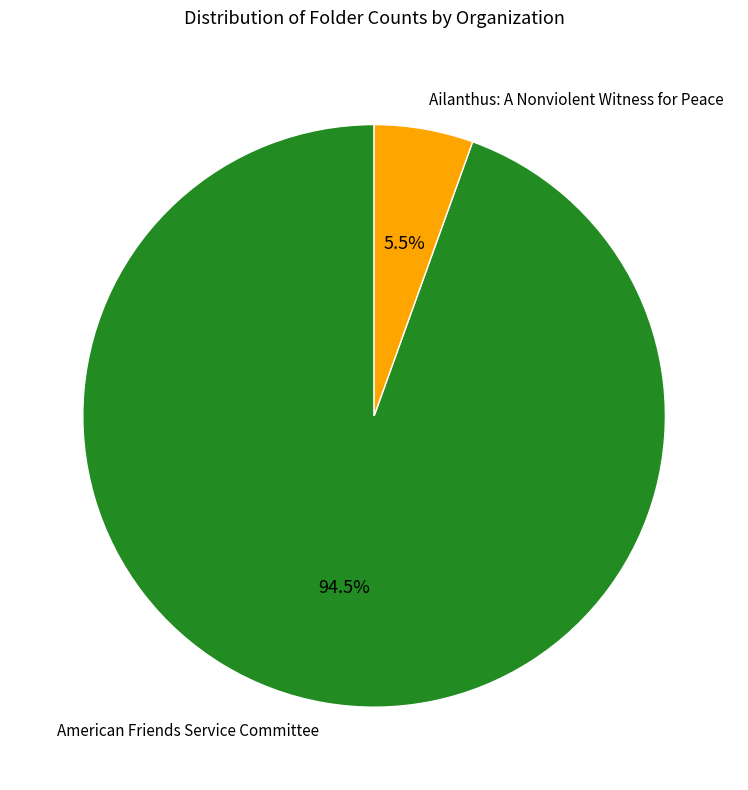

Rank the categories by value from lowest to highest.

Ailanthus: A Nonviolent Witness for Peace, American Friends Service Committee